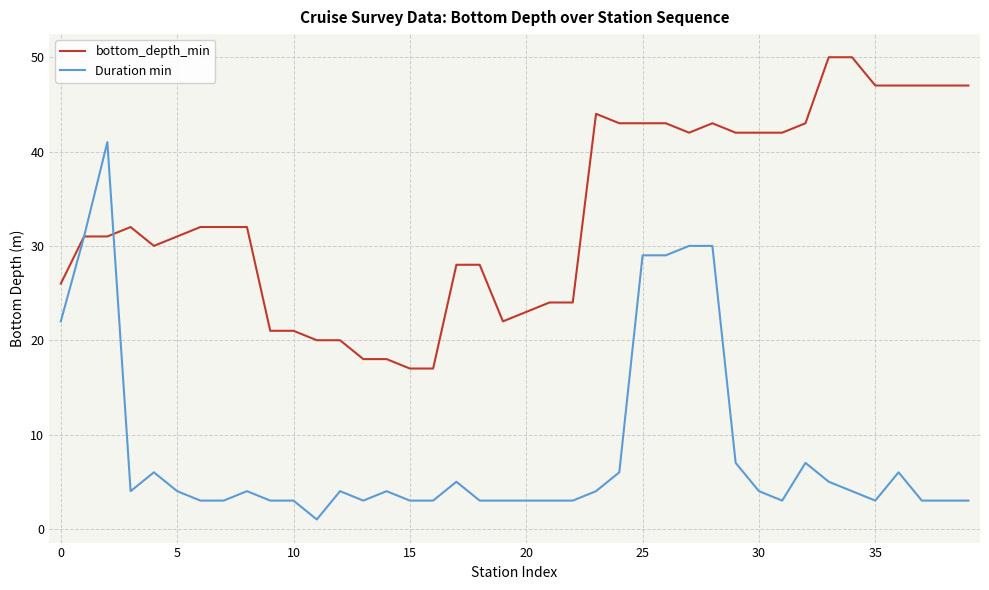

What is the maximum value for bottom_depth_min?

50